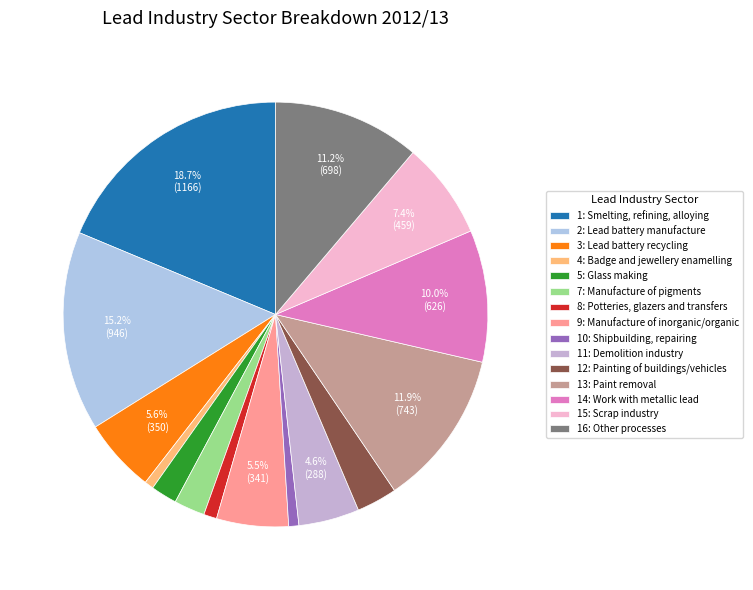

How many slices are in this pie chart?

15